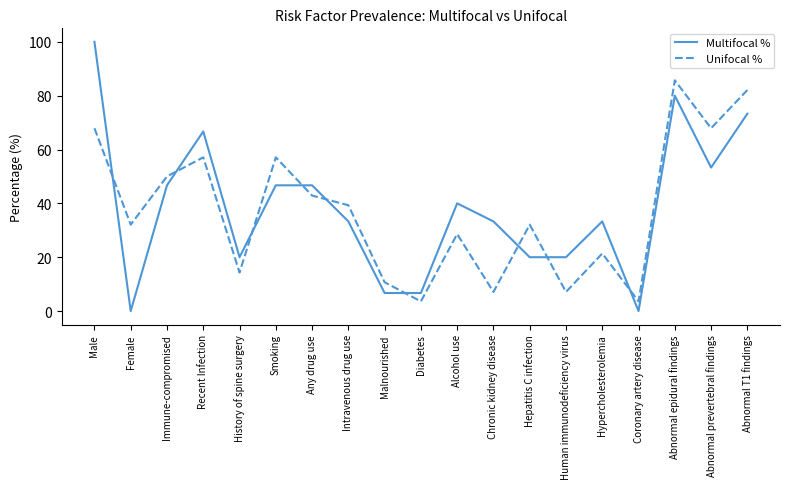

How many times do Unifocal % and Multifocal % cross each other?

9